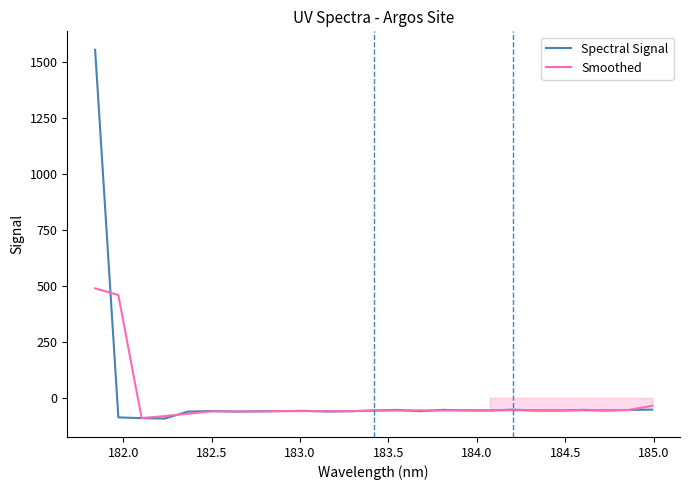

Reading right to left, list all the values displayed in this chart.

Spectral Signal: -52.3	-54.0	-56.4	-53.7	-56.4	-56.3	-52.8	-56.3	-56.2	-53.5	-59.6	-53.8	-56.5	-59.8	-61.1	-57.9	-59.2	-60.3	-61.4	-58.6	-61.3	-92.3	-90.6	-87.3	1556.1
Smoothed: -35.4	-54.2	-54.7	-55.5	-55.5	-55.2	-55.1	-55.1	-55.3	-56.4	-55.6	-56.6	-56.7	-59.1	-59.6	-59.4	-59.1	-60.3	-60.1	-60.4	-70.7	-81.4	-90.1	459.4	489.6